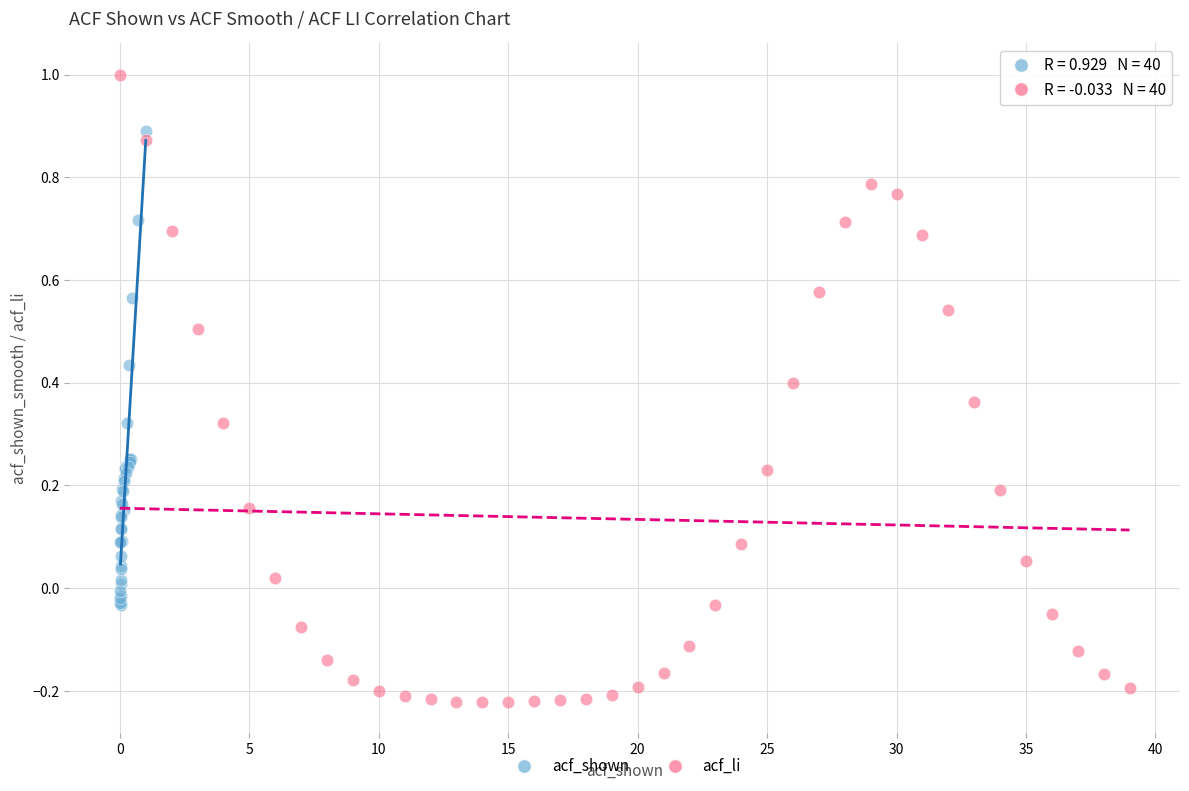

Which series contains the lowest Y value?

acf_li